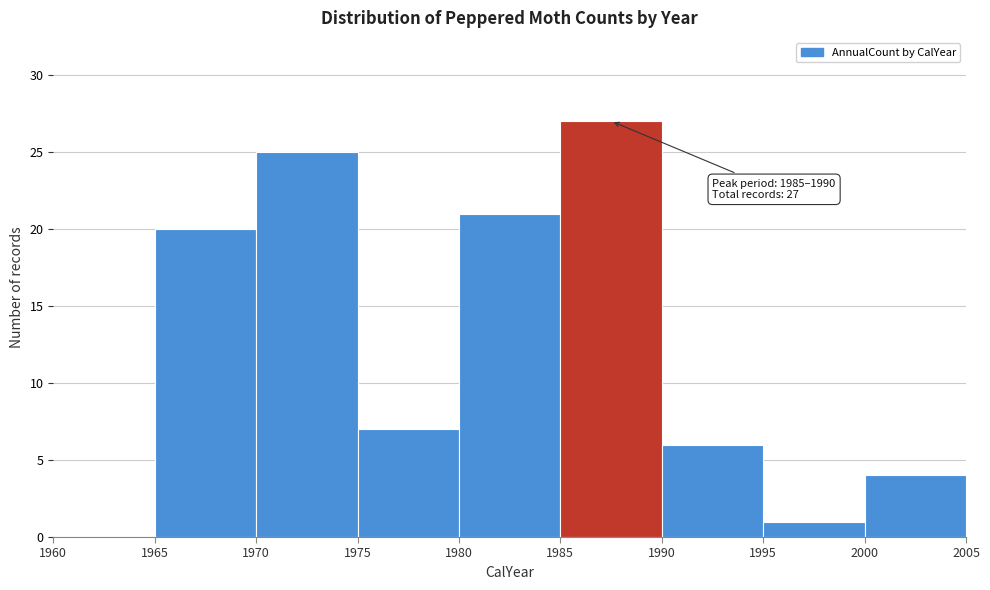

Over which range of the x-axis is the bar tallest?

1985 to 1990